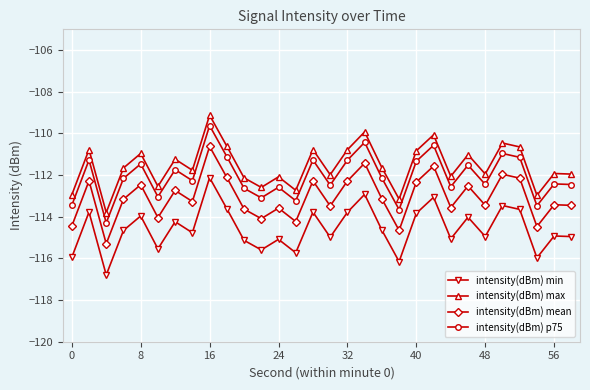

In intensity(dBm) mean, how many points are lower than both neighbors (excluding endpoints)?

10